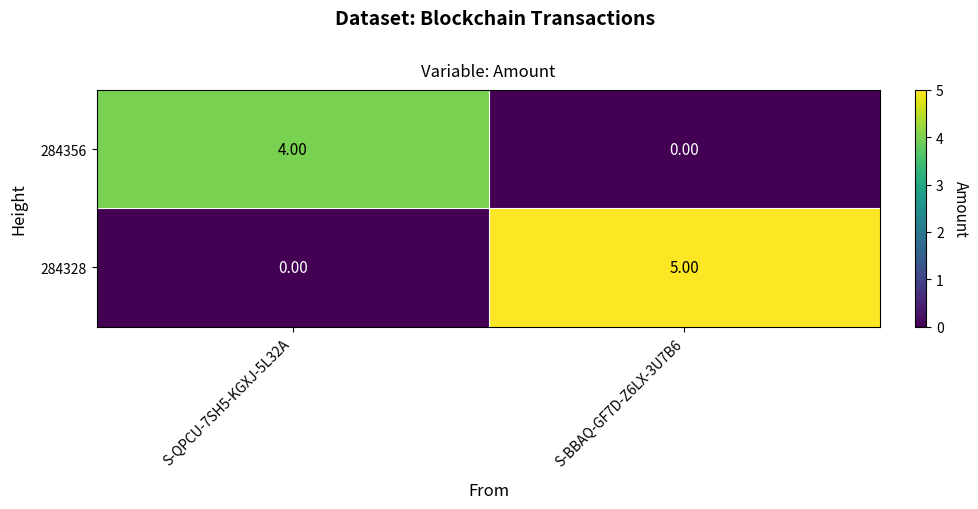

Rank the series at S-QPCU-7SH5-KGXJ-5L32A from lowest to highest value.

284328, 284356